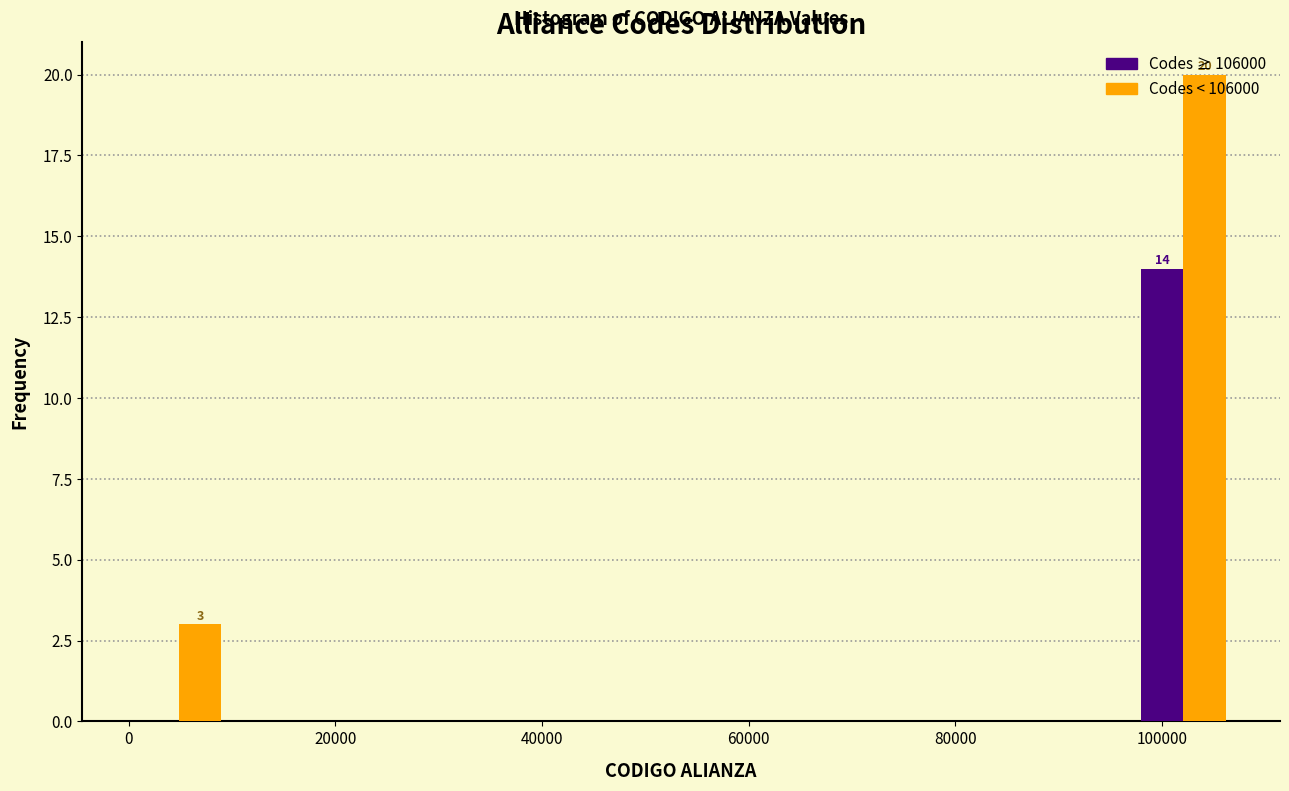

In the Codes < 106000 series, which range on the x-axis has the tallest bar?

98000 to 106000